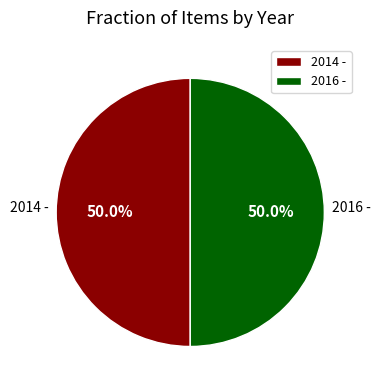

What percentage is NOT represented by 2014 -?

50.0%